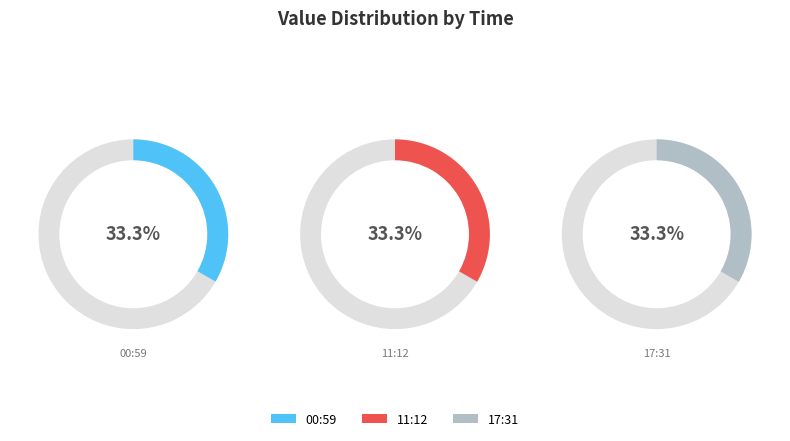

To the nearest percent, what percentage of the pie is 2022-07-30T11:12:52.822Z?

33%